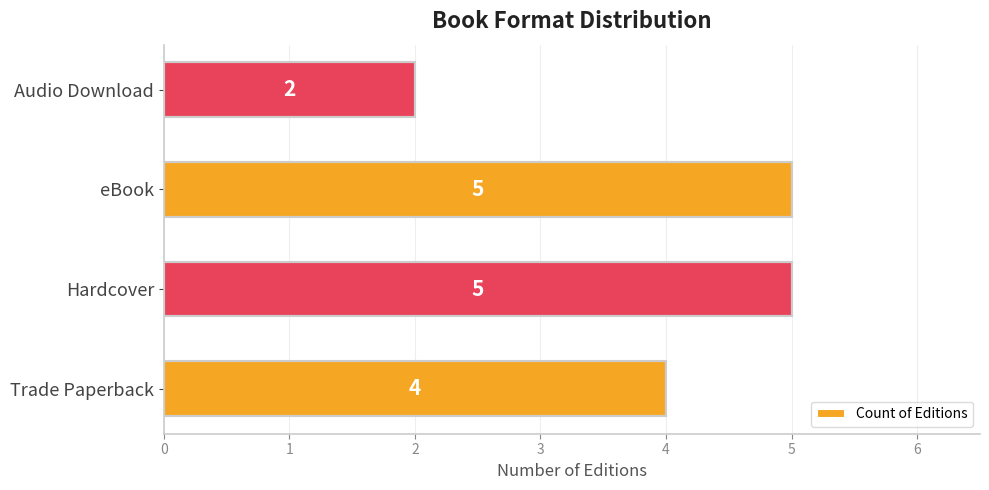

Does the chart contain stacked bars?

No